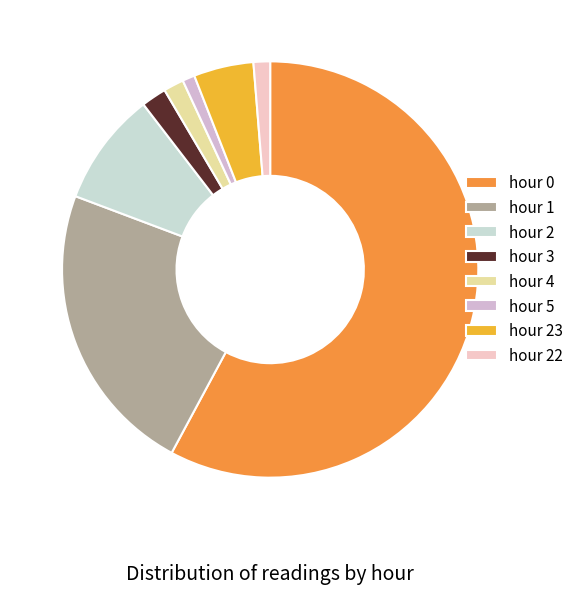

How many segments does this pie chart have?

8